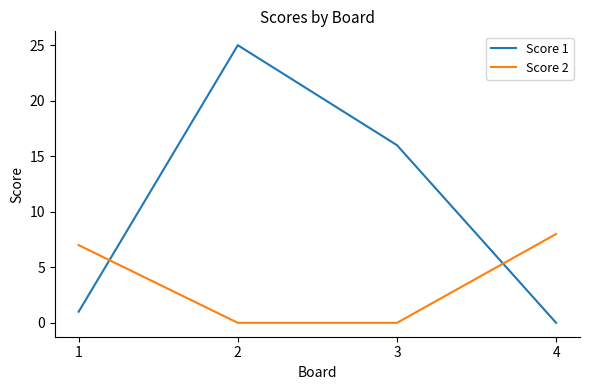

Where do Score 2 and Score 1 first cross each other?

1 and 2